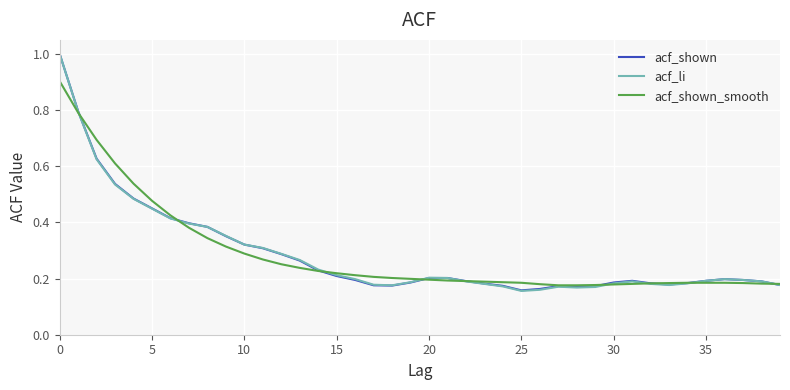

Does the chart display data point markers on the line(s)?

No